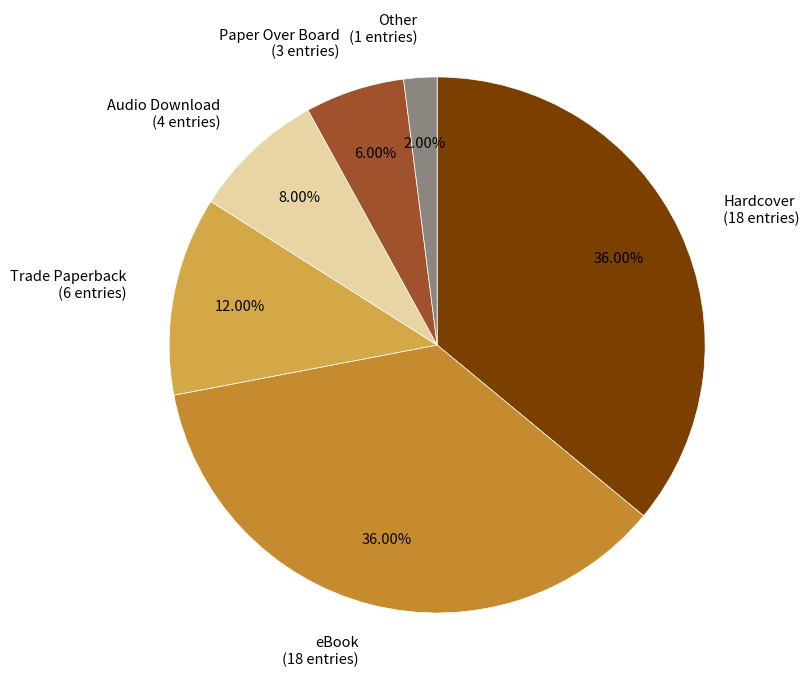

Which has a higher value, Other (1 entries) or Hardcover (18 entries)?

Hardcover (18 entries)